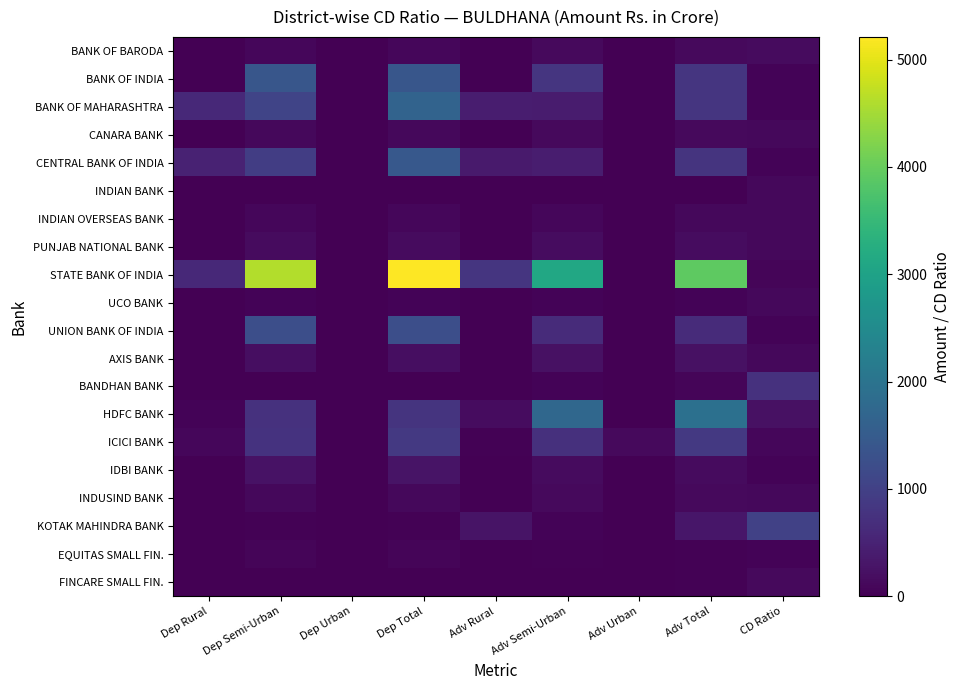

List the series in order of their peak value, lowest first.

EQUITAS SMALL FIN., INDIAN OVERSEAS BANK, INDIAN BANK, UCO BANK, INDUSIND BANK, FINCARE SMALL FIN., CANARA BANK, BANK OF BARODA, PUNJAB NATIONAL BANK, AXIS BANK, IDBI BANK, BANDHAN BANK, ICICI BANK, KOTAK MAHINDRA BANK, UNION BANK OF INDIA, BANK OF INDIA, CENTRAL BANK OF INDIA, BANK OF MAHARASHTRA, HDFC BANK, STATE BANK OF INDIA